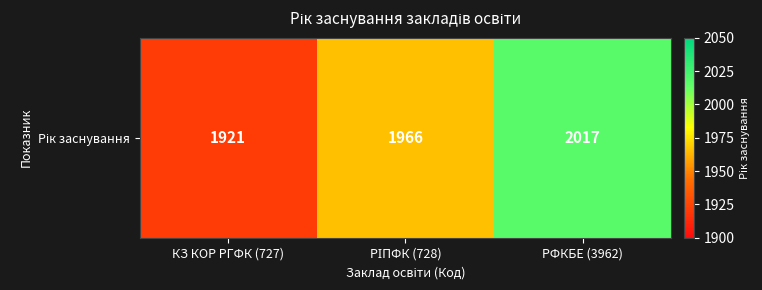

Count the number of categories in the chart.

3